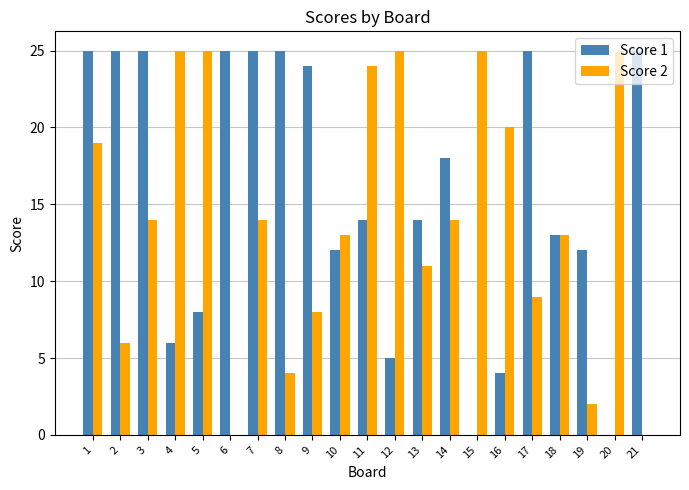

The Score 2 series shows 4 at 3. True or false?

False